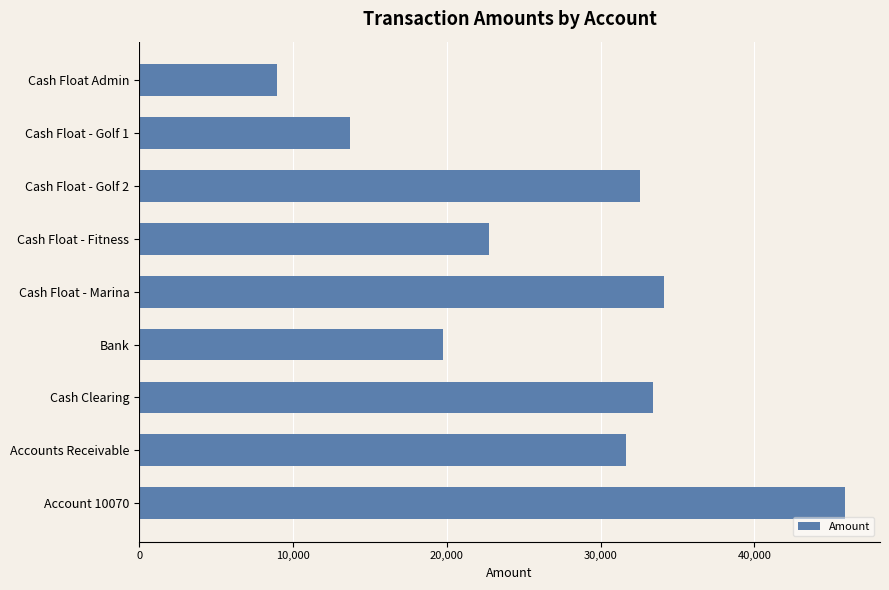

Count the number of data series in this chart.

1